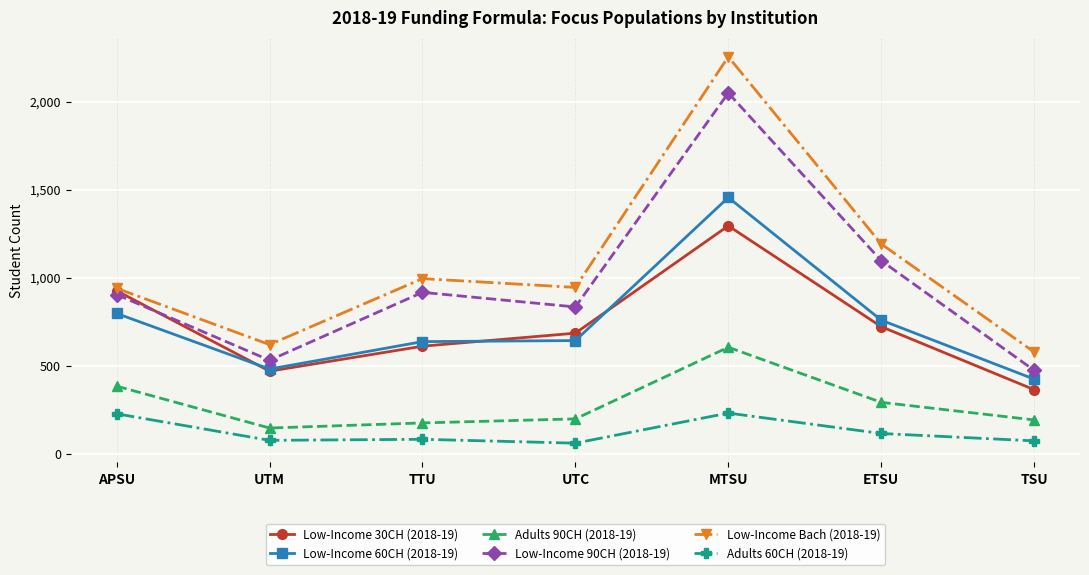

What is the value of the Low-Income 60CH (2018-19) point at the 4th from the left?

642